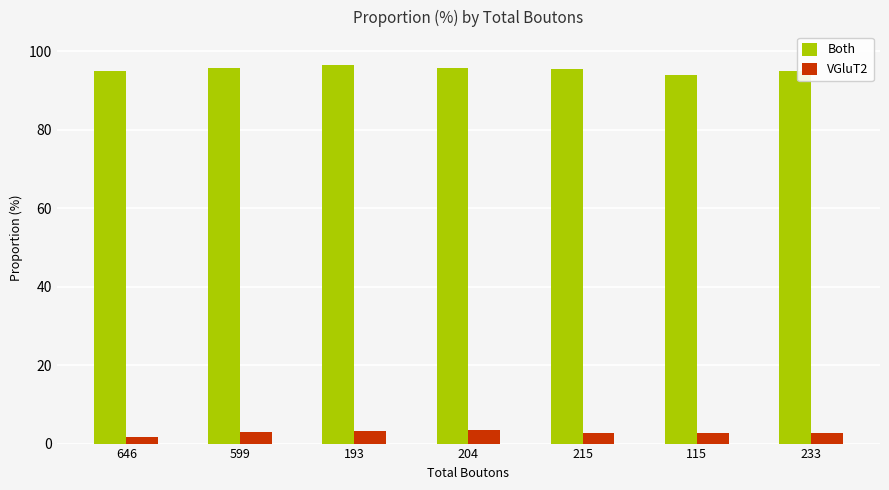

Which series changed the most between 646 and 204?

VGluT2